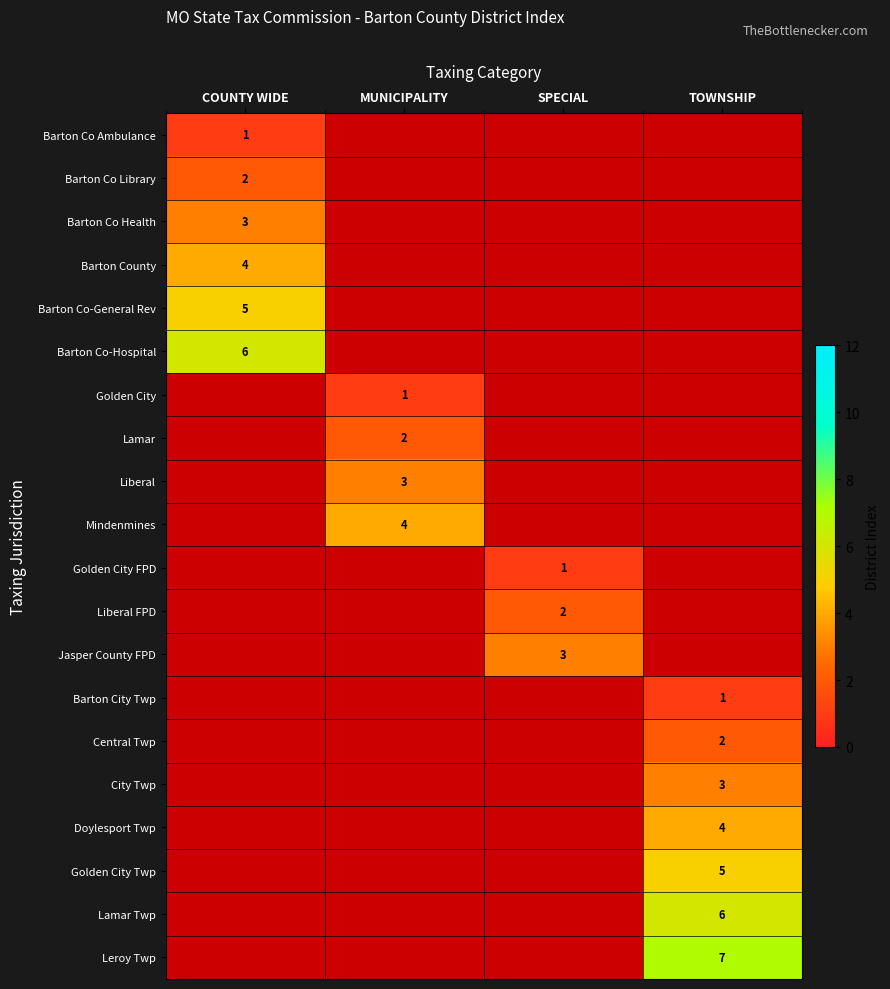

Is it true that Barton Co Library equals 2 at COUNTY WIDE?

True